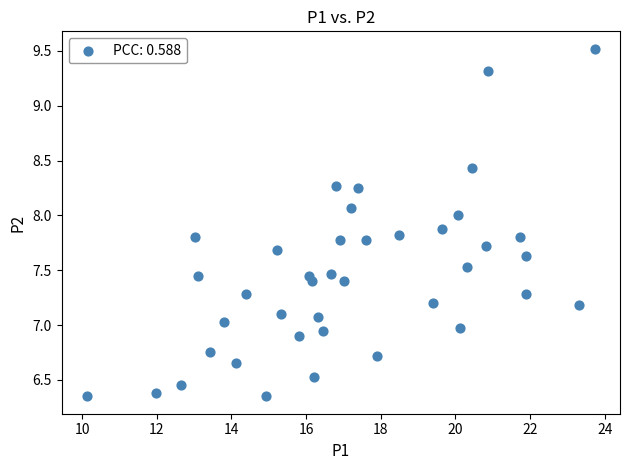

What is the range of Y values (max minus min)?

3.2